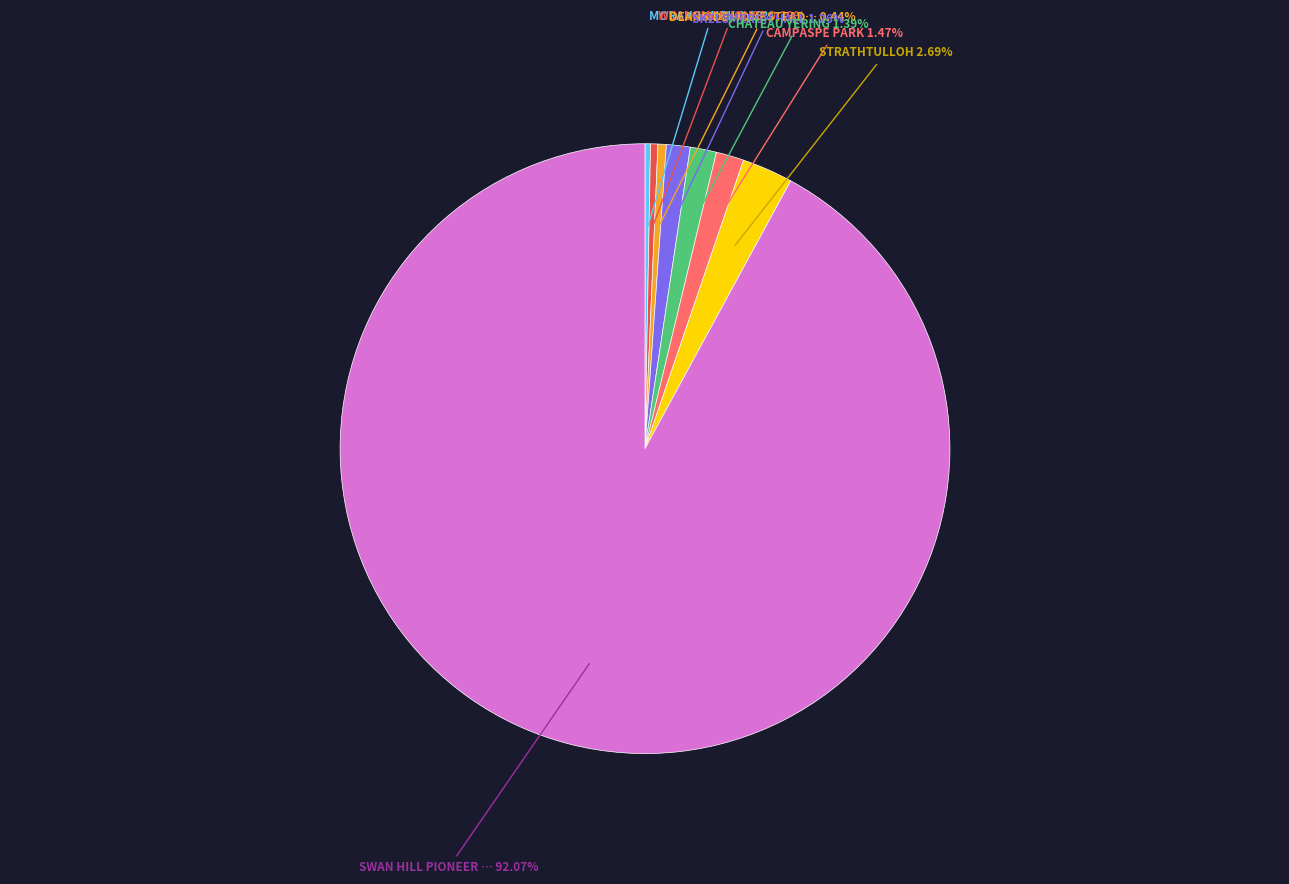

Is there any slice that represents more than half of the pie?

Yes